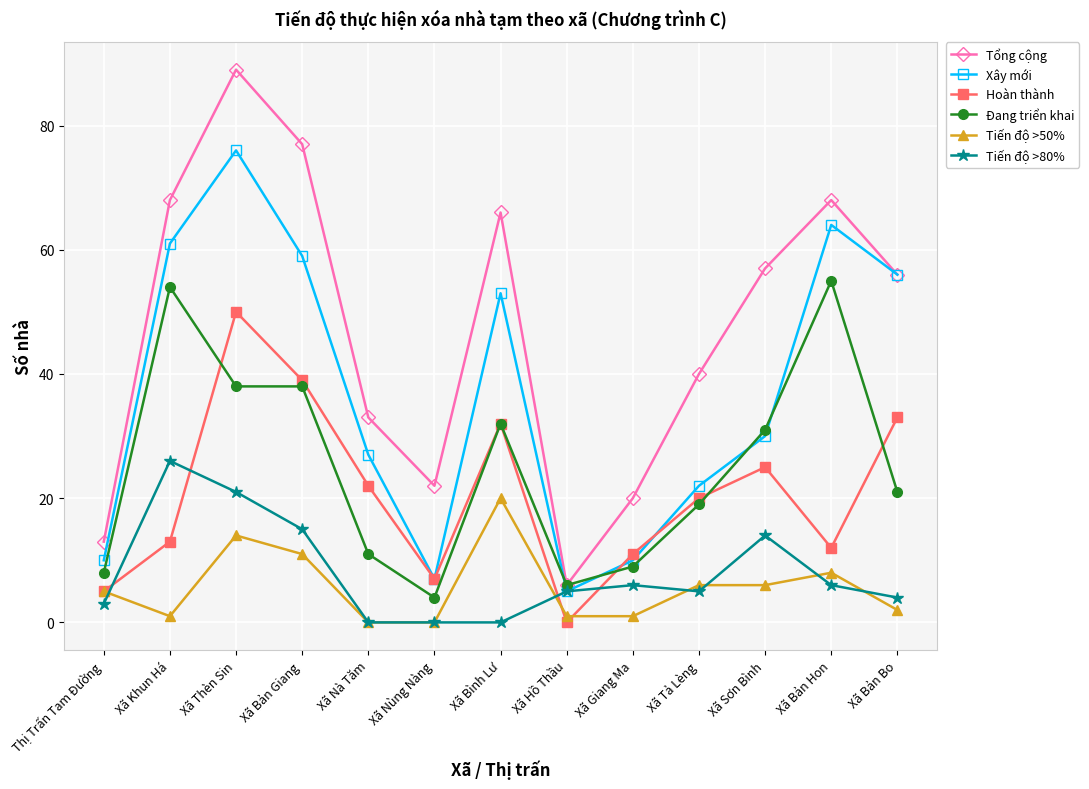

Which series has the largest range (max minus min)?

Tổng cộng